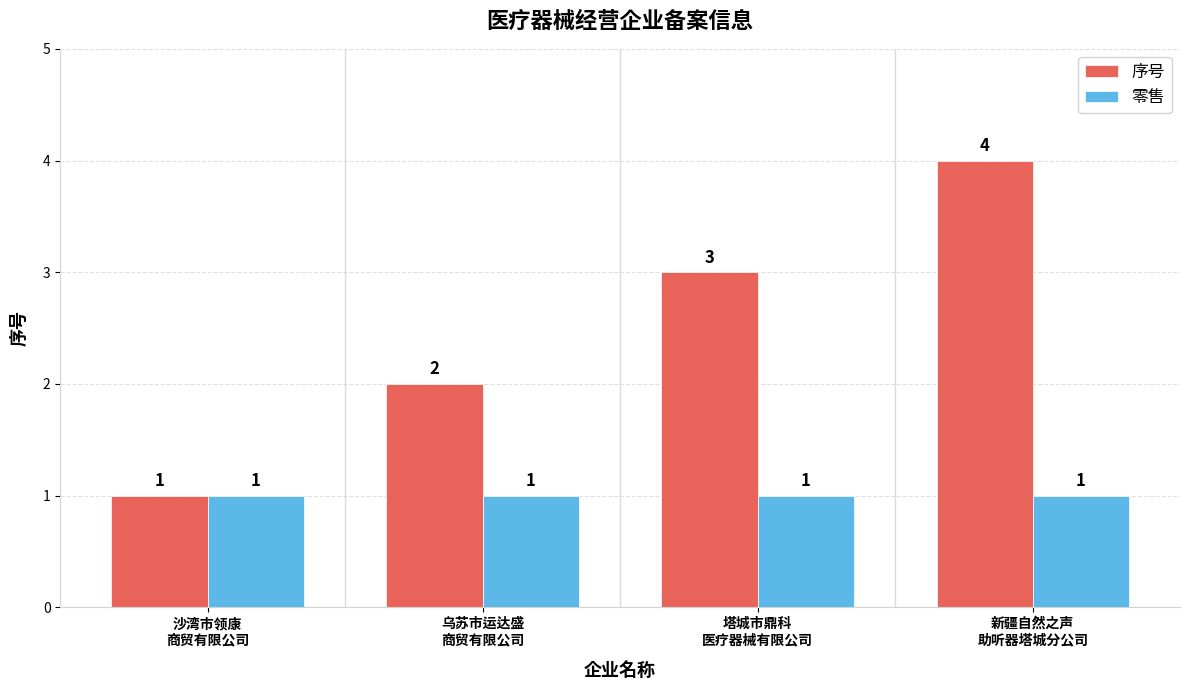

Reading right to left, extract all data points from this chart.

序号: 新疆自然之声
助听器塔城分公司=4	塔城市鼎科
医疗器械有限公司=3	乌苏市运达盛
商贸有限公司=2	沙湾市领康
商贸有限公司=1
零售: 新疆自然之声
助听器塔城分公司=1	塔城市鼎科
医疗器械有限公司=1	乌苏市运达盛
商贸有限公司=1	沙湾市领康
商贸有限公司=1